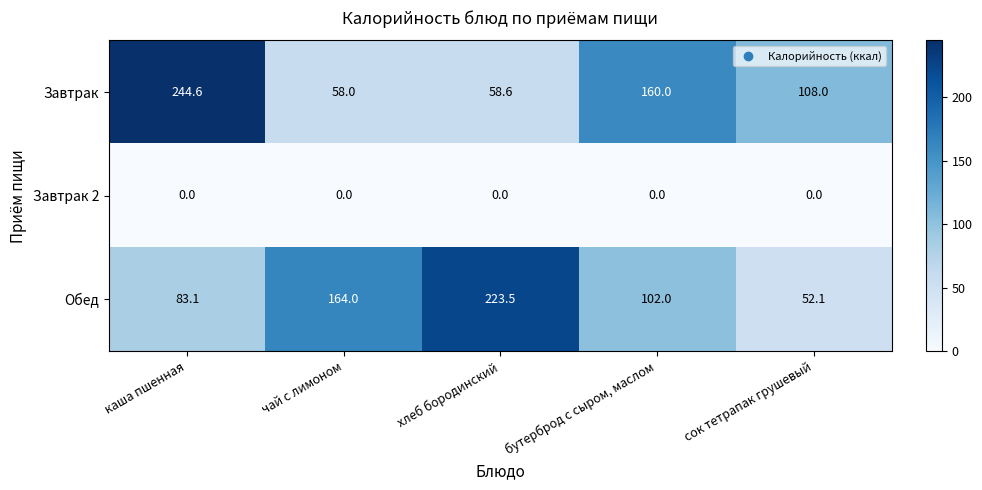

Reading left to right, extract all data points from this chart.

Завтрак: 244.6	58.0	58.6	160.0	108.0
Завтрак 2: 0.0	0.0	0.0	0.0	0.0
Обед: 83.1	164.0	223.5	102.0	52.1